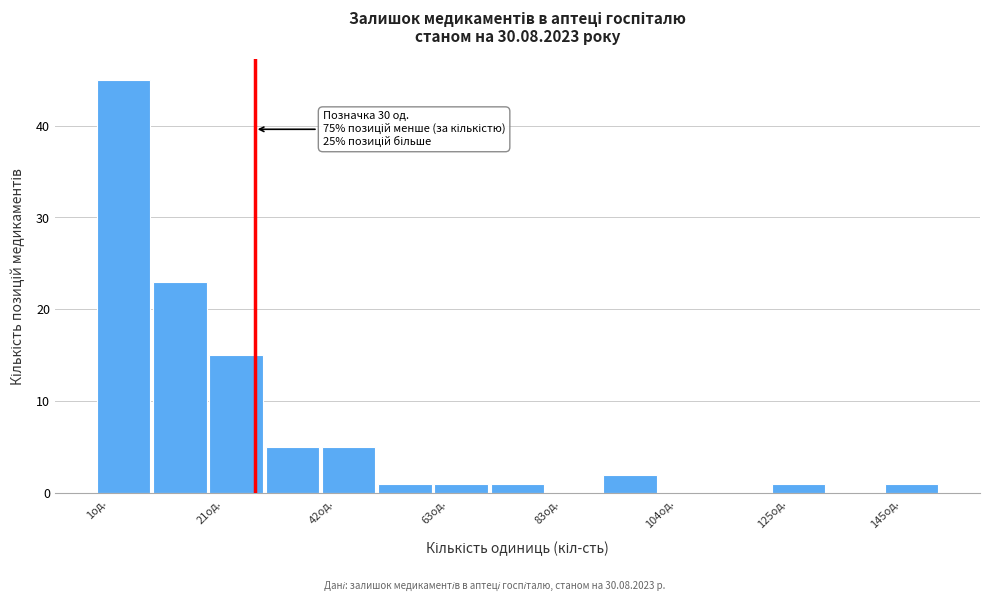

Read against the x-axis, roughly where is the centre of the tallest bar?

5